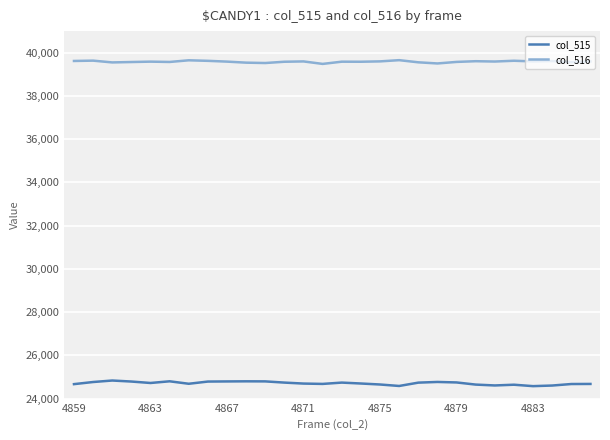

Rank the series by their average value, from highest to lowest.

col_516, col_515